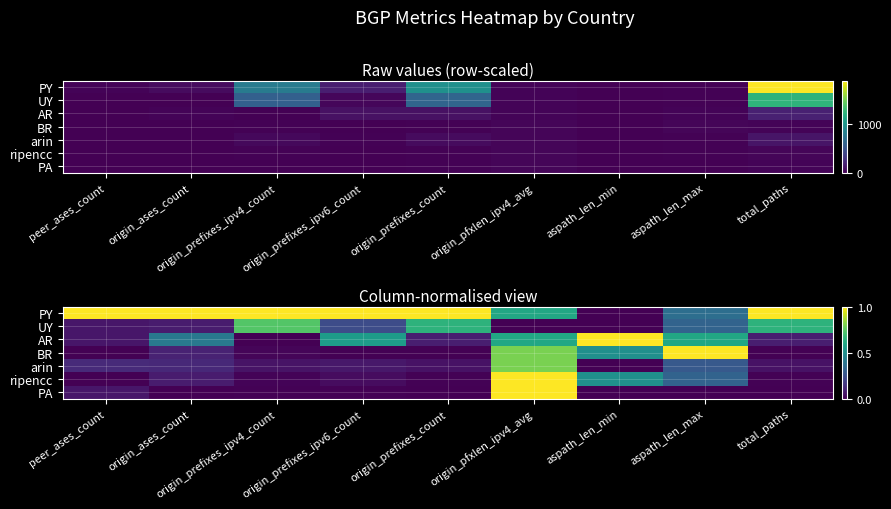

What is the total value across all series at origin_prefixes_ipv4_count?

1.8